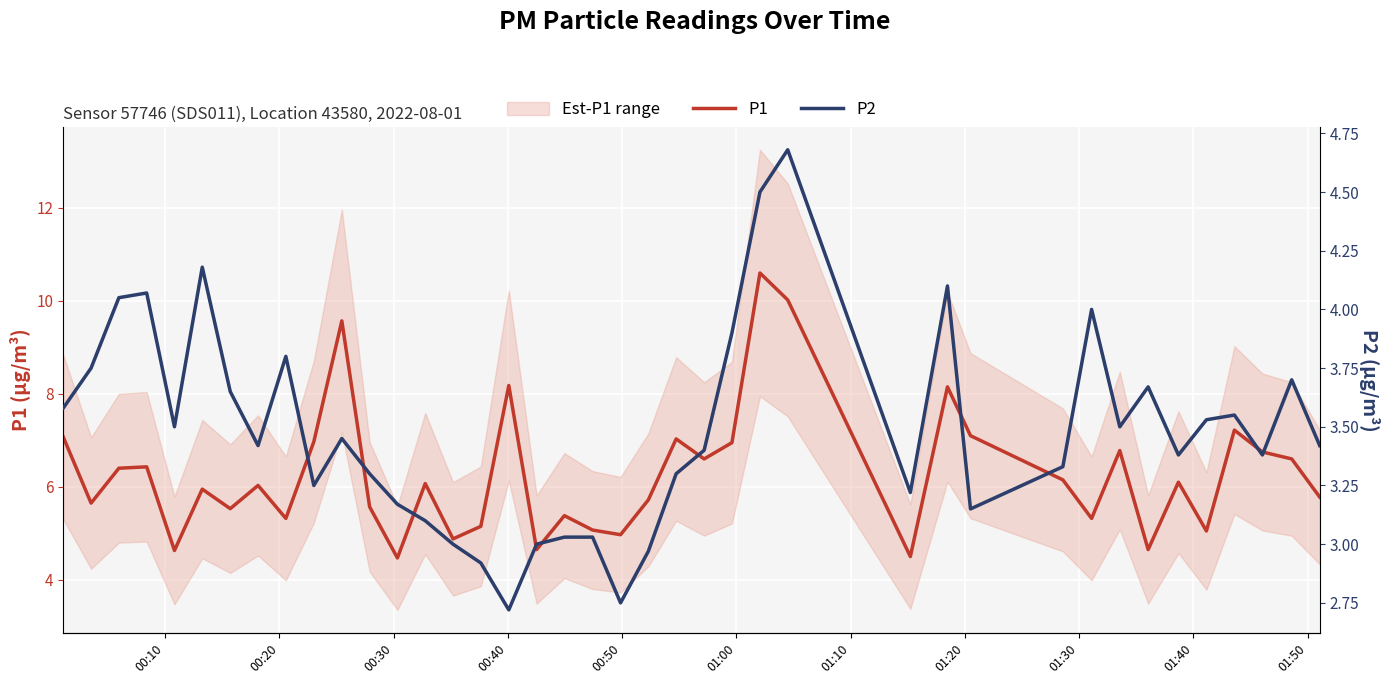

What is the maximum value for P1?

10.6